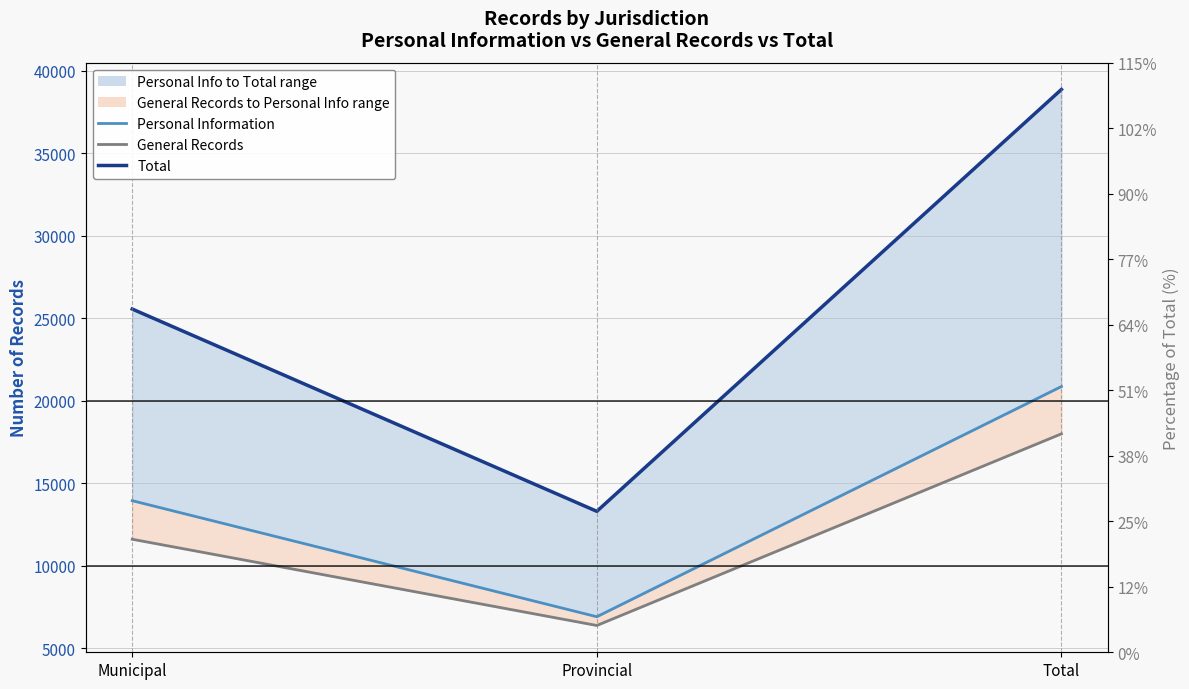

Which series changed the most between Municipal and Provincial?

Total